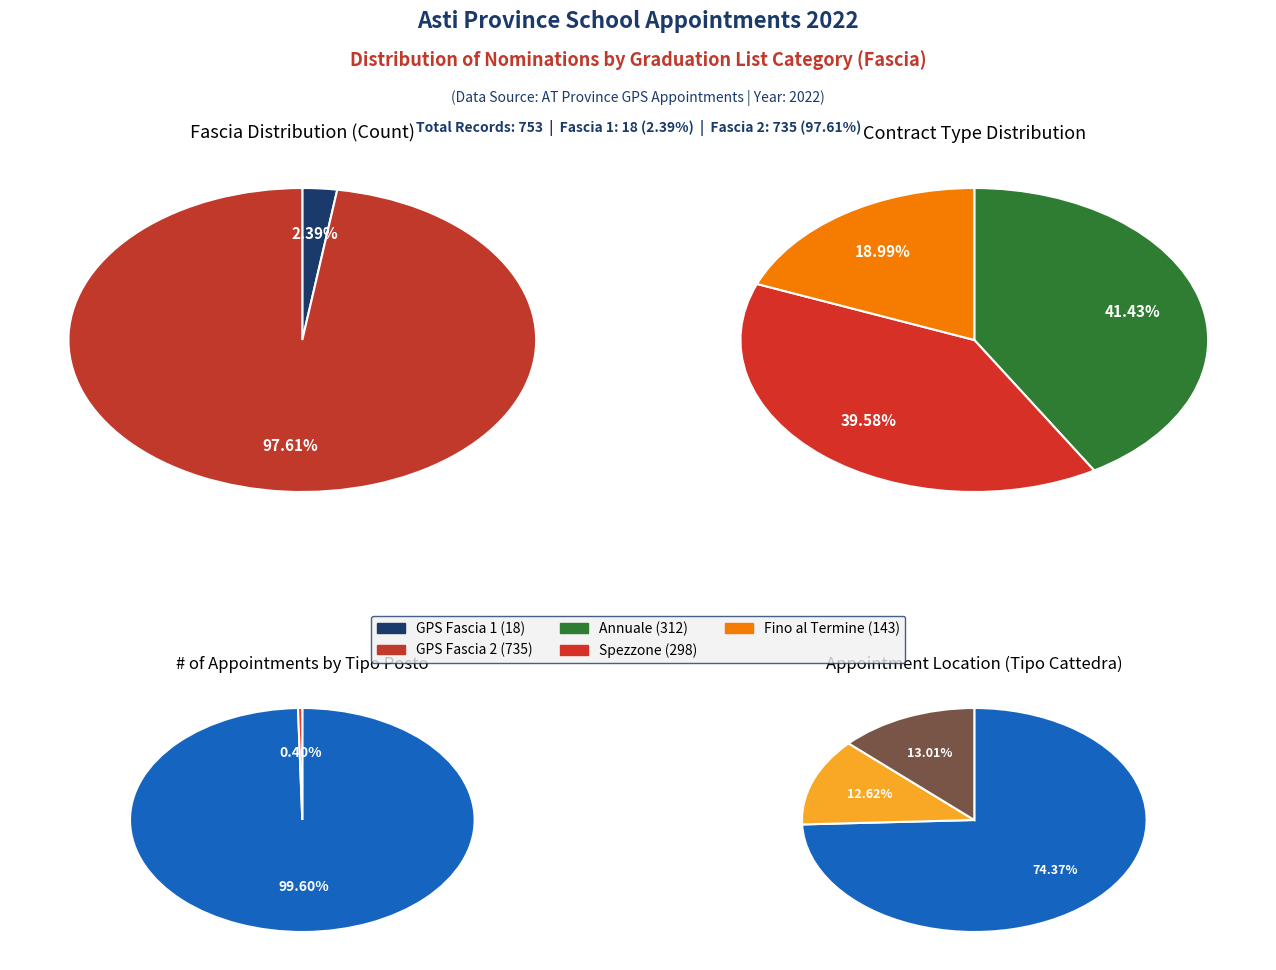

Which slice is the largest?

GPS Fascia 2